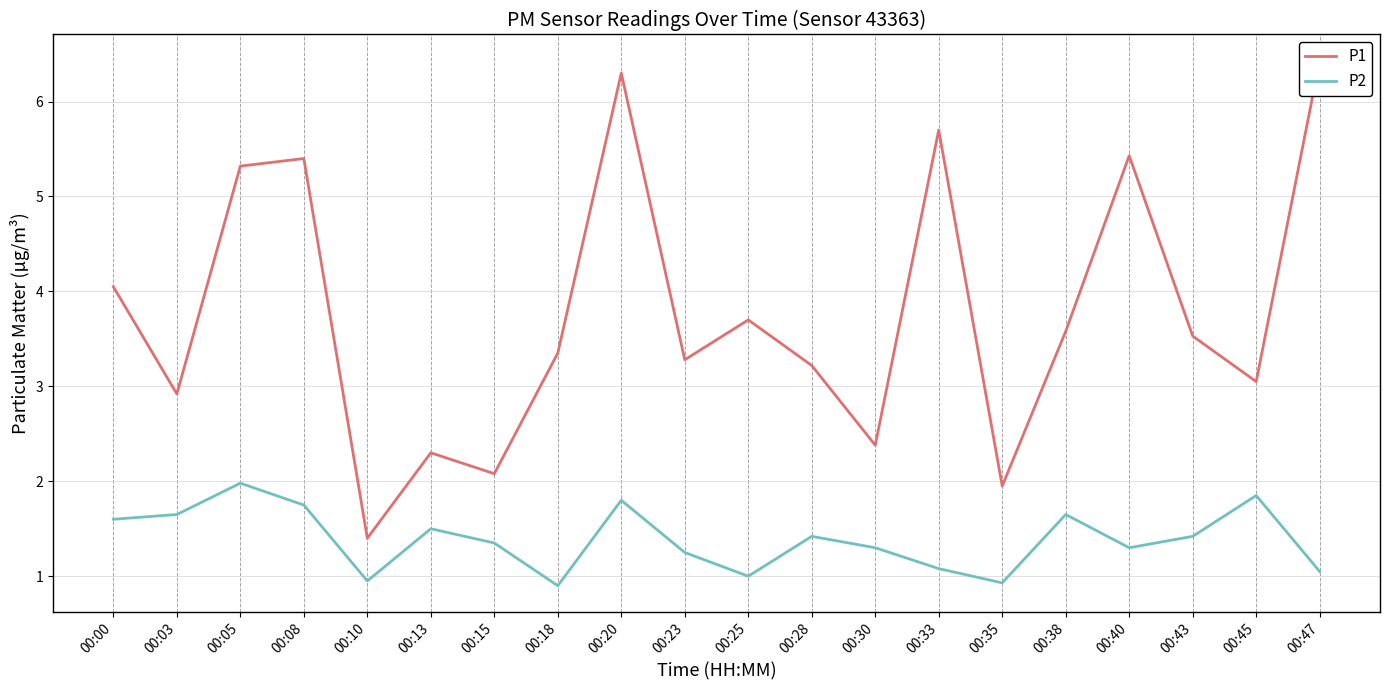

What is the sum of all P2 values?

27.7